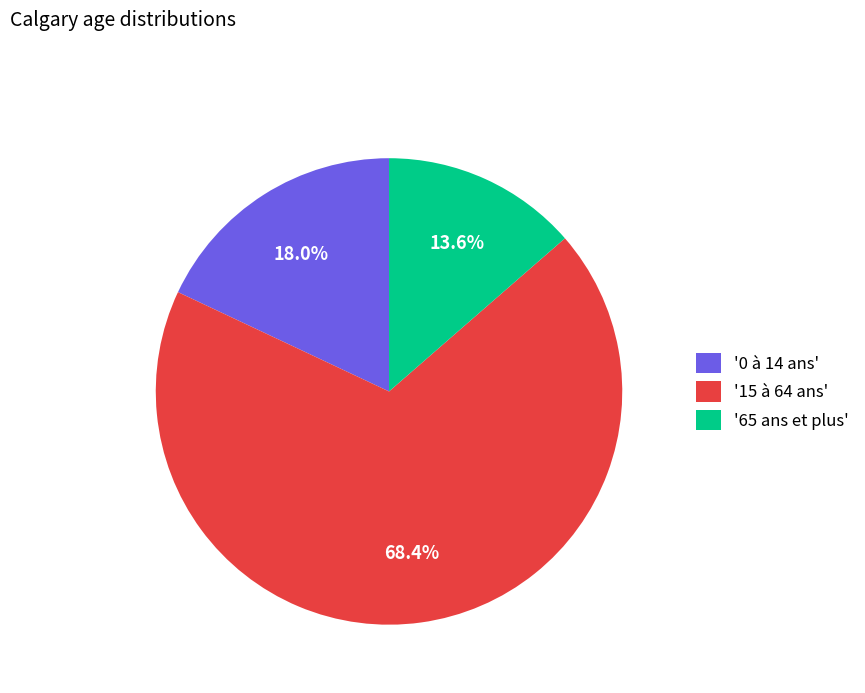

Do '0 à 14 ans' and '15 à 64 ans' together represent more than half of the pie?

Yes